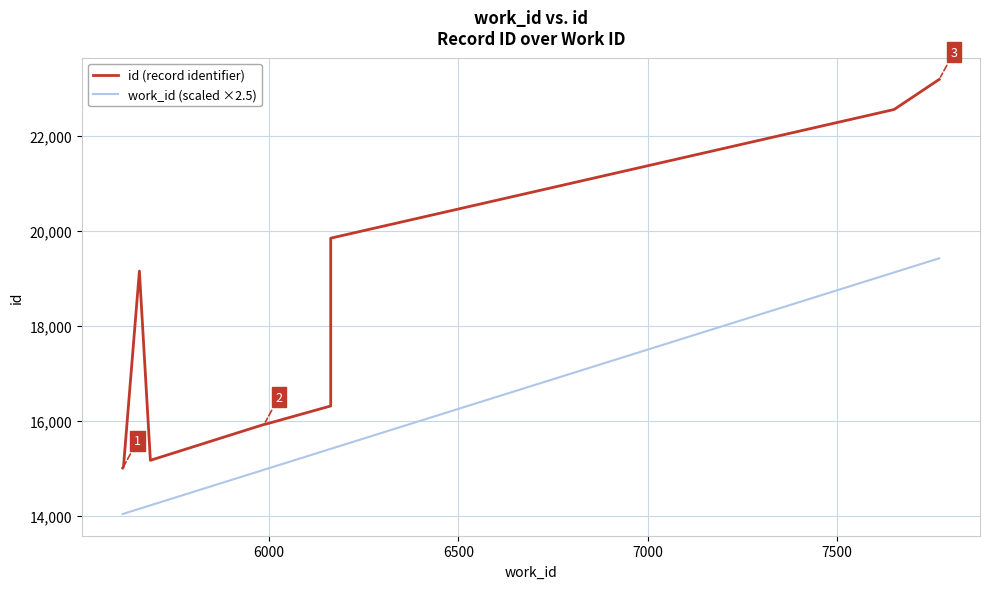

How many lines are shown in the chart?

2